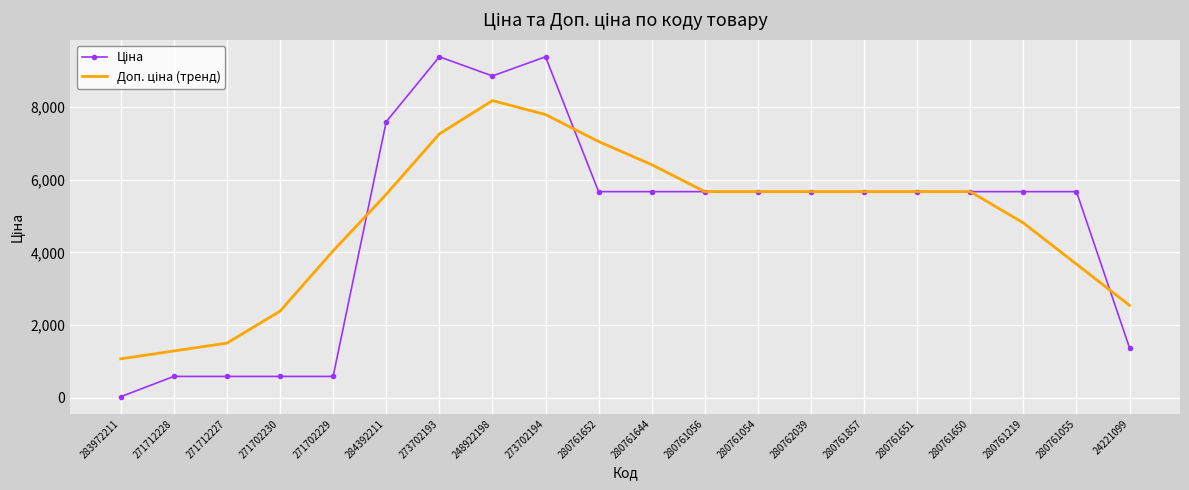

What is the spread (max minus min) of values at 248922198?

677.7